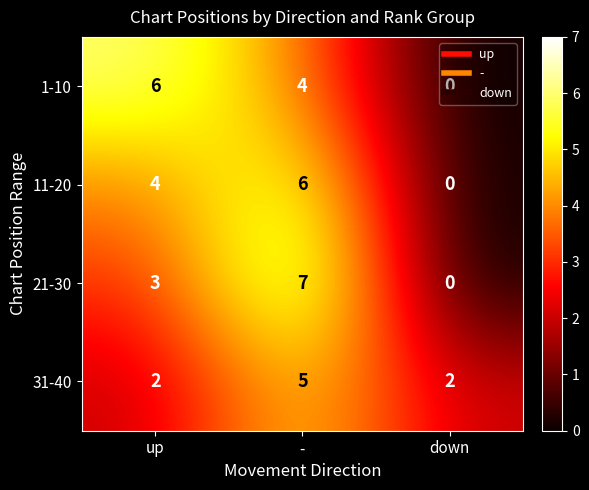

At -, list the series in order from largest to smallest.

21-30, 11-20, 31-40, 1-10